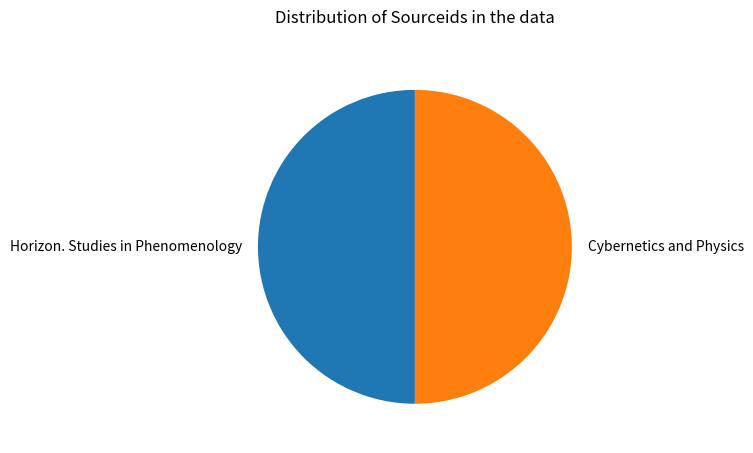

The Cybernetics and Physics slice represents 50% of the pie. True or false?

True